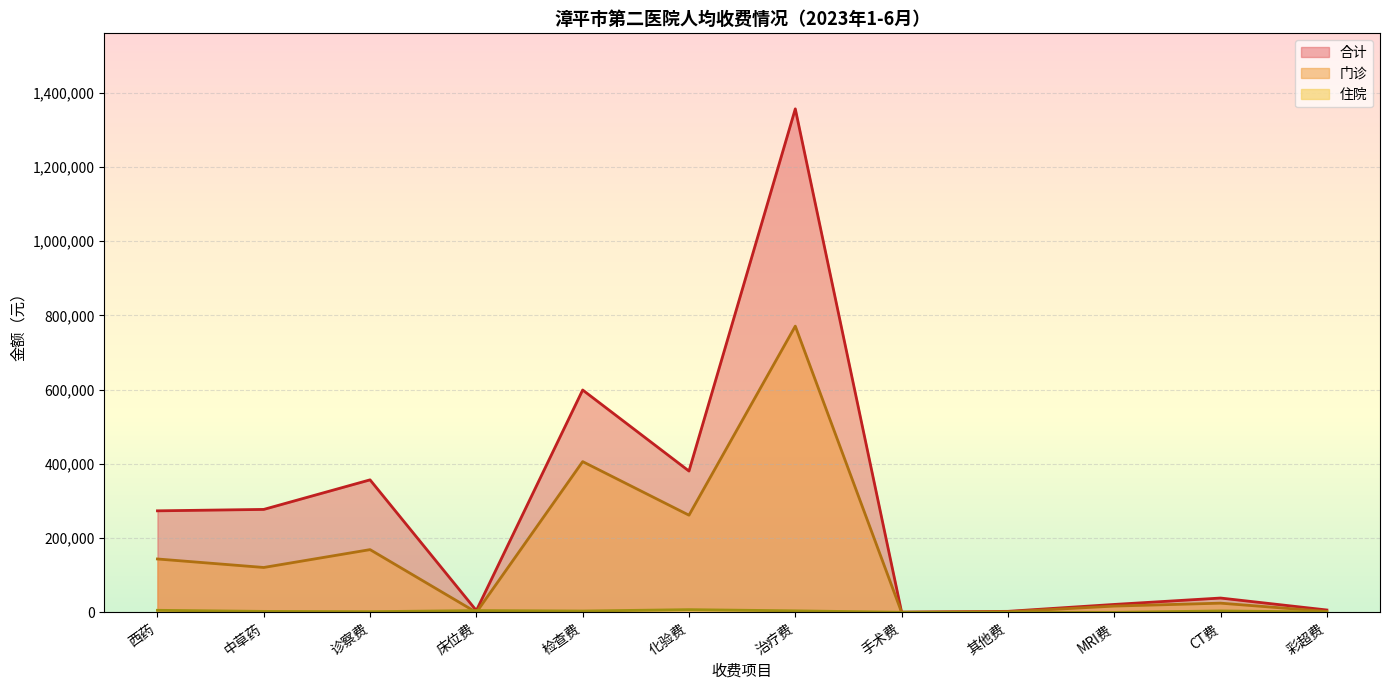

Which series has the largest total across all categories?

合计